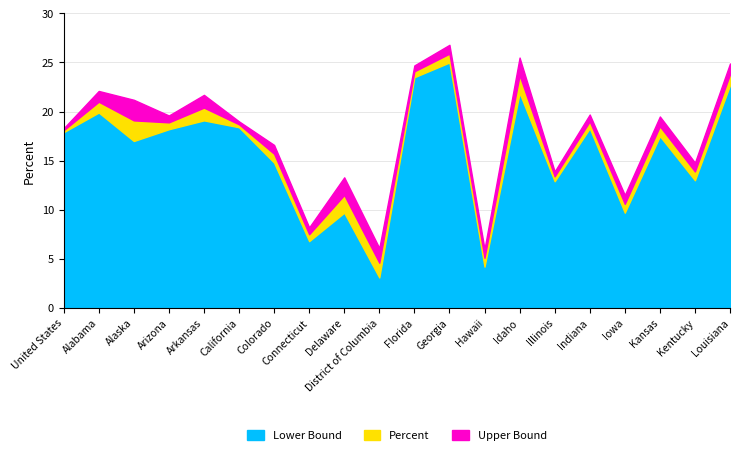

What is the value of the Lower Bound point at the 10th from the left?

3.1